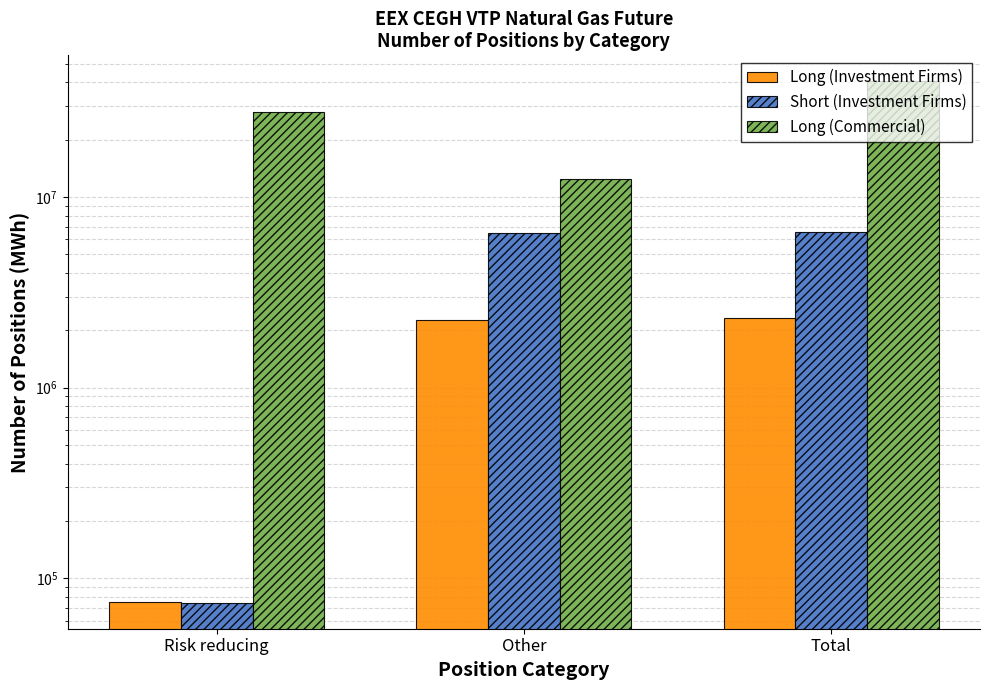

What is the value of the Long (Investment Firms) bar at the 2nd from the left?

2253969